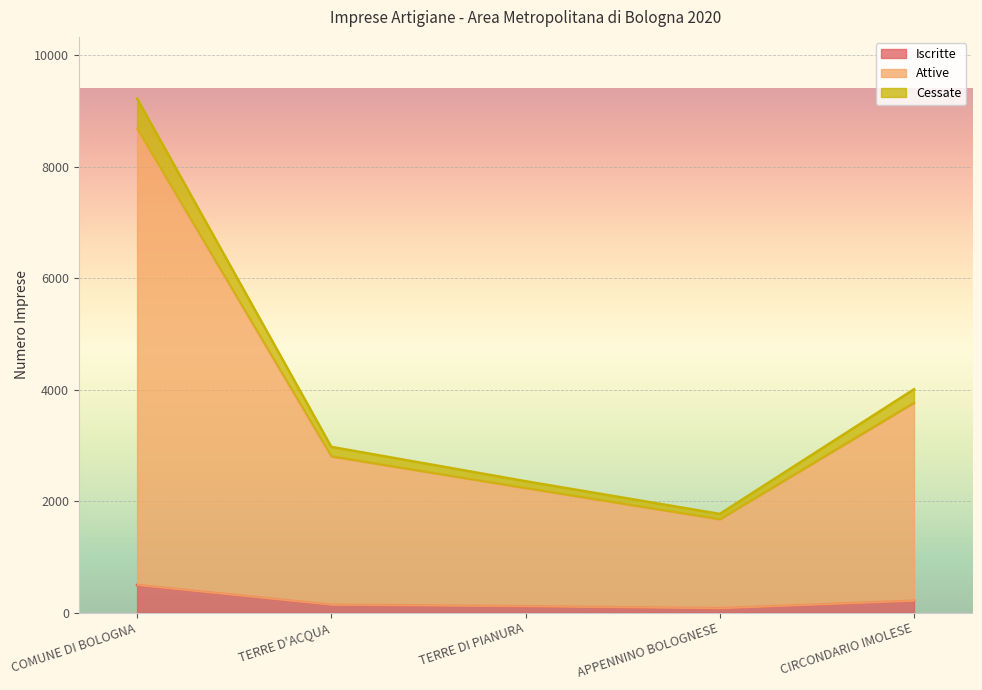

How many categories are shown in the chart?

5